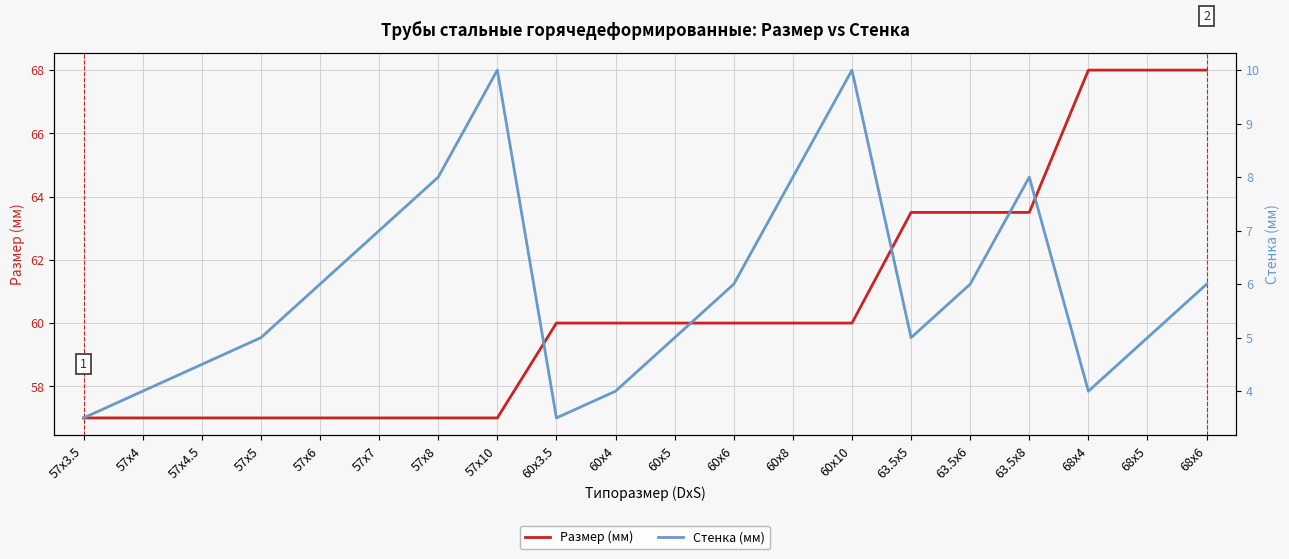

Rank the series by their average value, from lowest to highest.

Стенка (мм), Размер (мм)